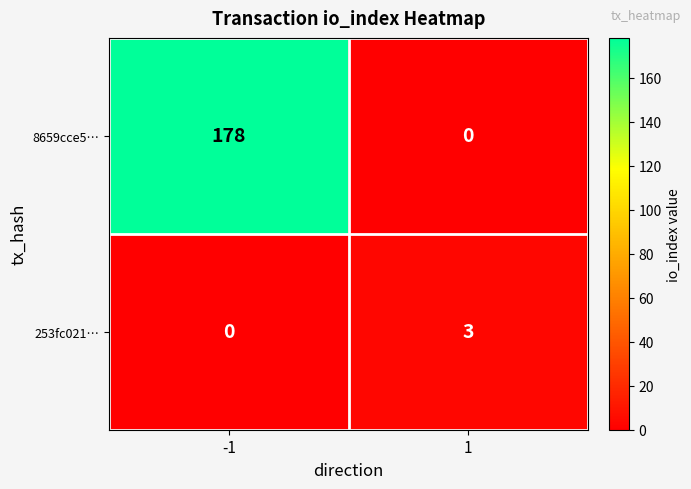

The 253fc021… series shows -1 at -1. True or false?

False